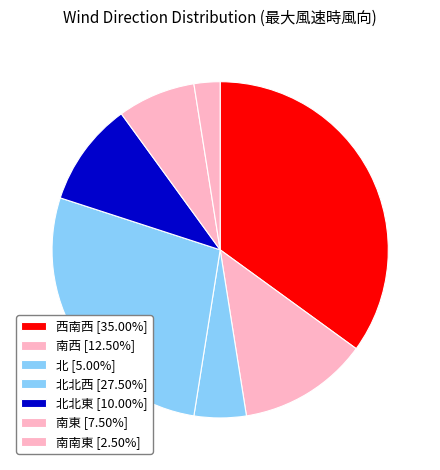

Count the number of slices in the pie.

7